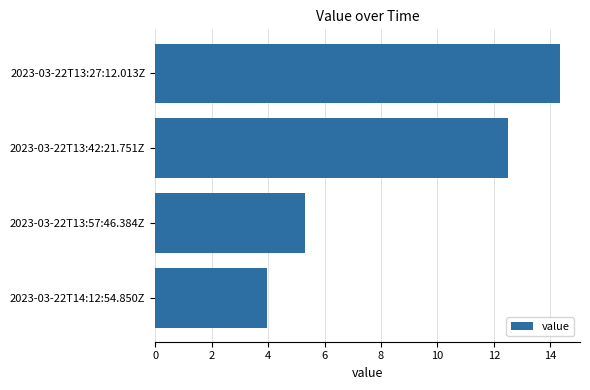

Reading top to bottom, extract all data points from this chart.

14.3	12.5	5.3	4.0